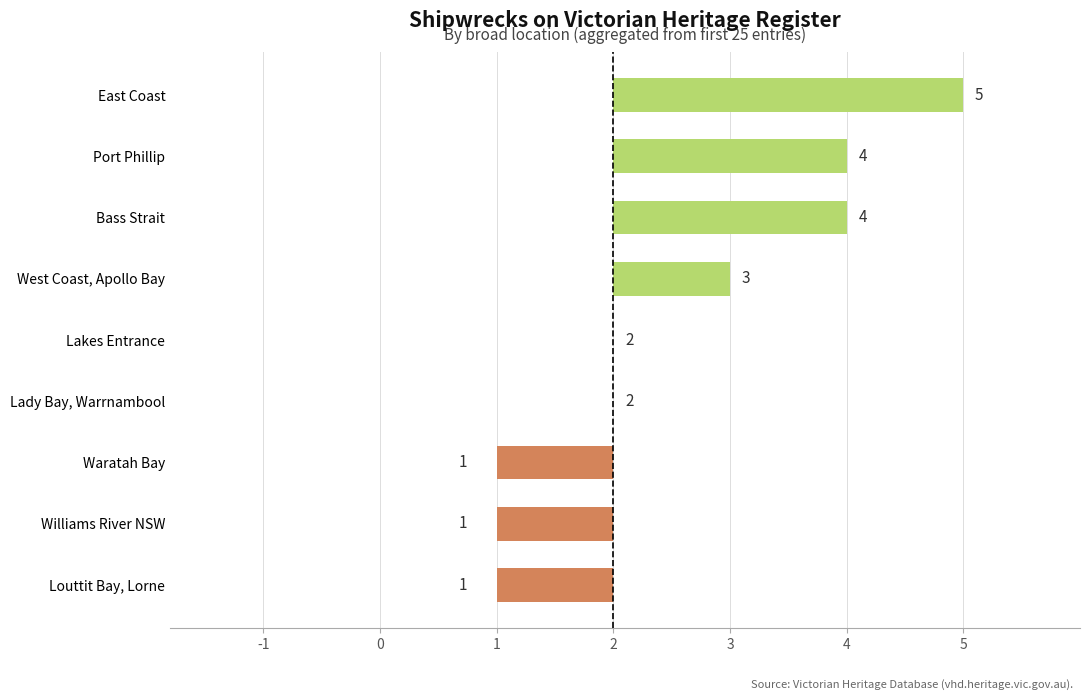

At which label is the value closest to 1?

West Coast, Apollo Bay